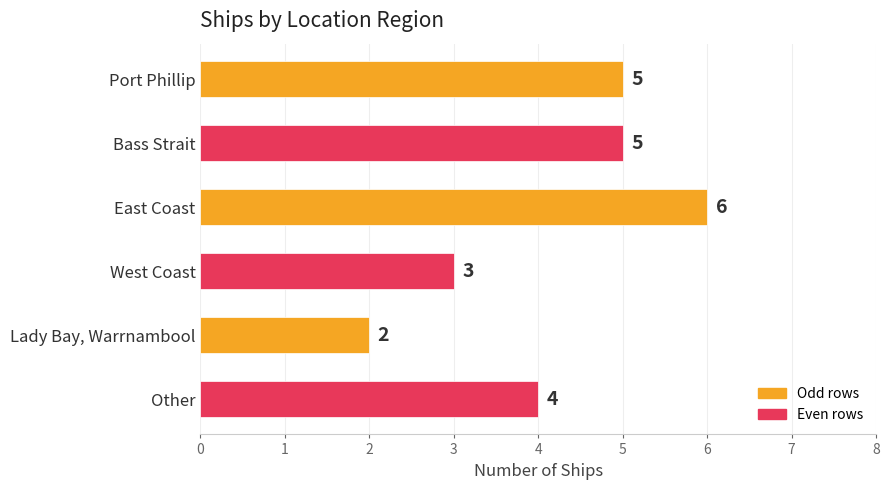

How many bars are there in total?

6